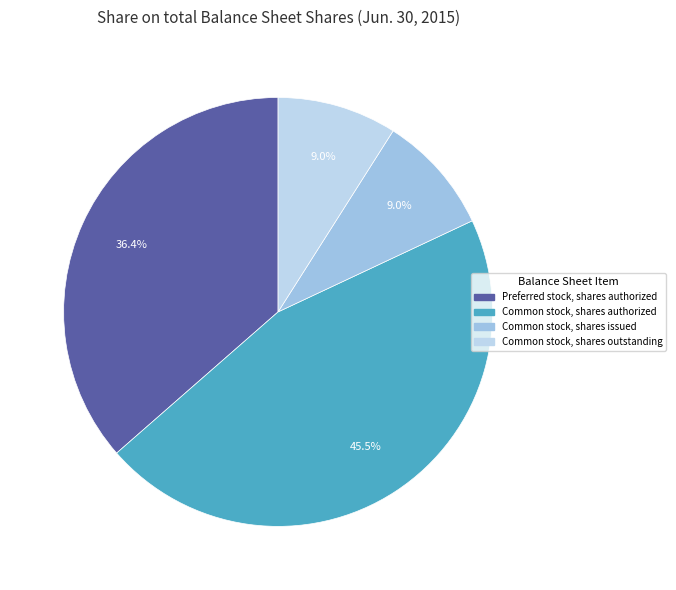

Count the number of slices in the pie.

4